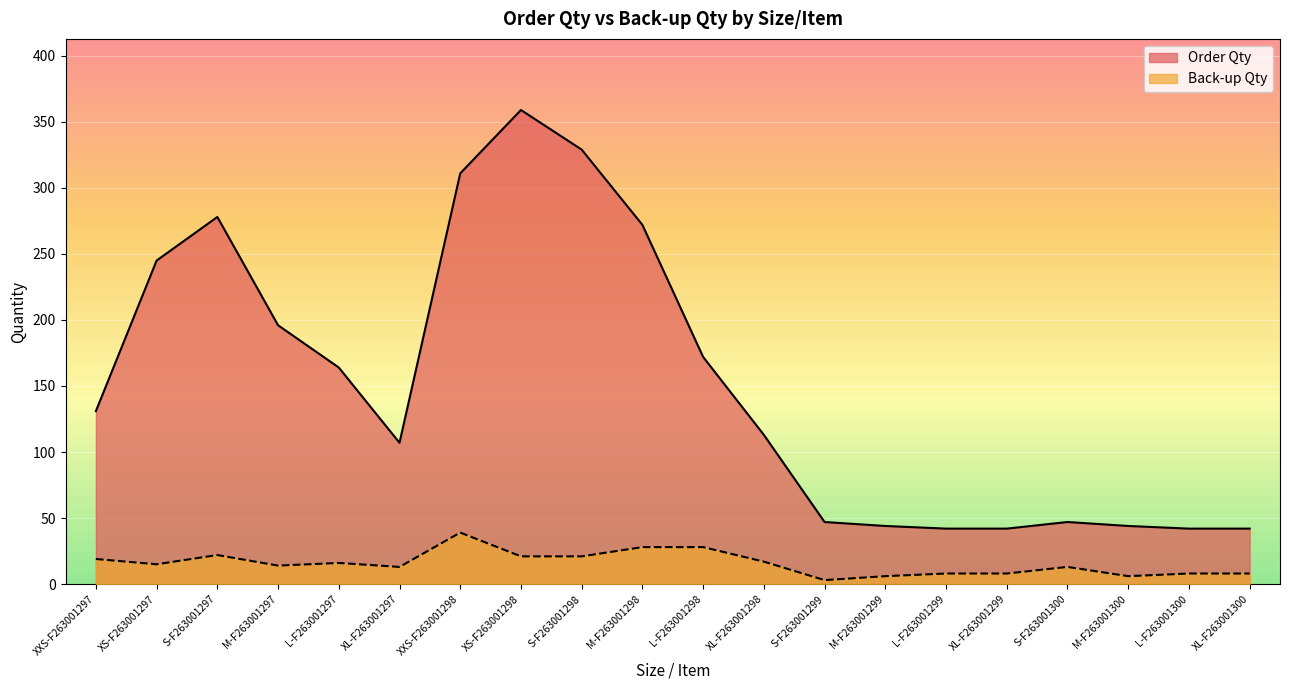

What is the sum of the Back-up Qty values at M-F263001300 and XS-F263001297?

21